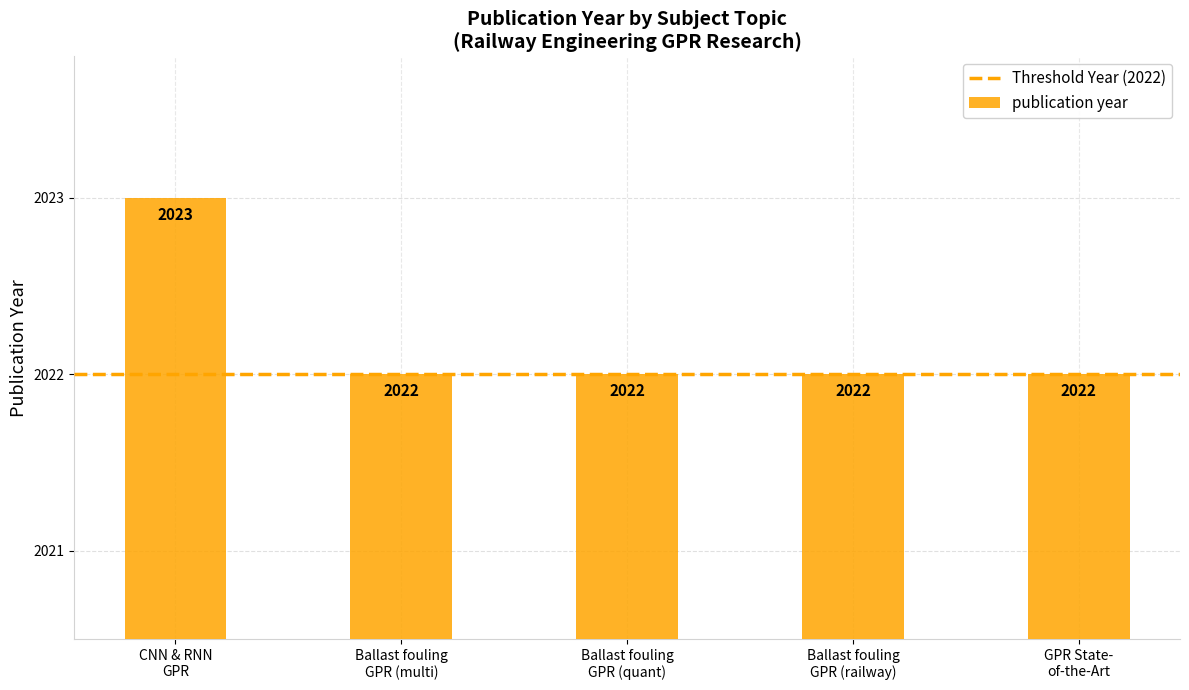

What is the average value?

2022